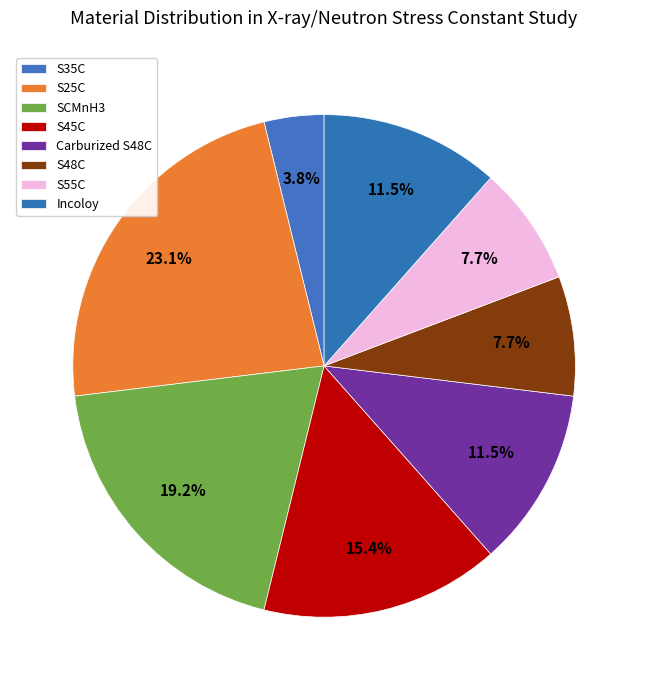

Is it true that S45C is 15% of the pie?

True